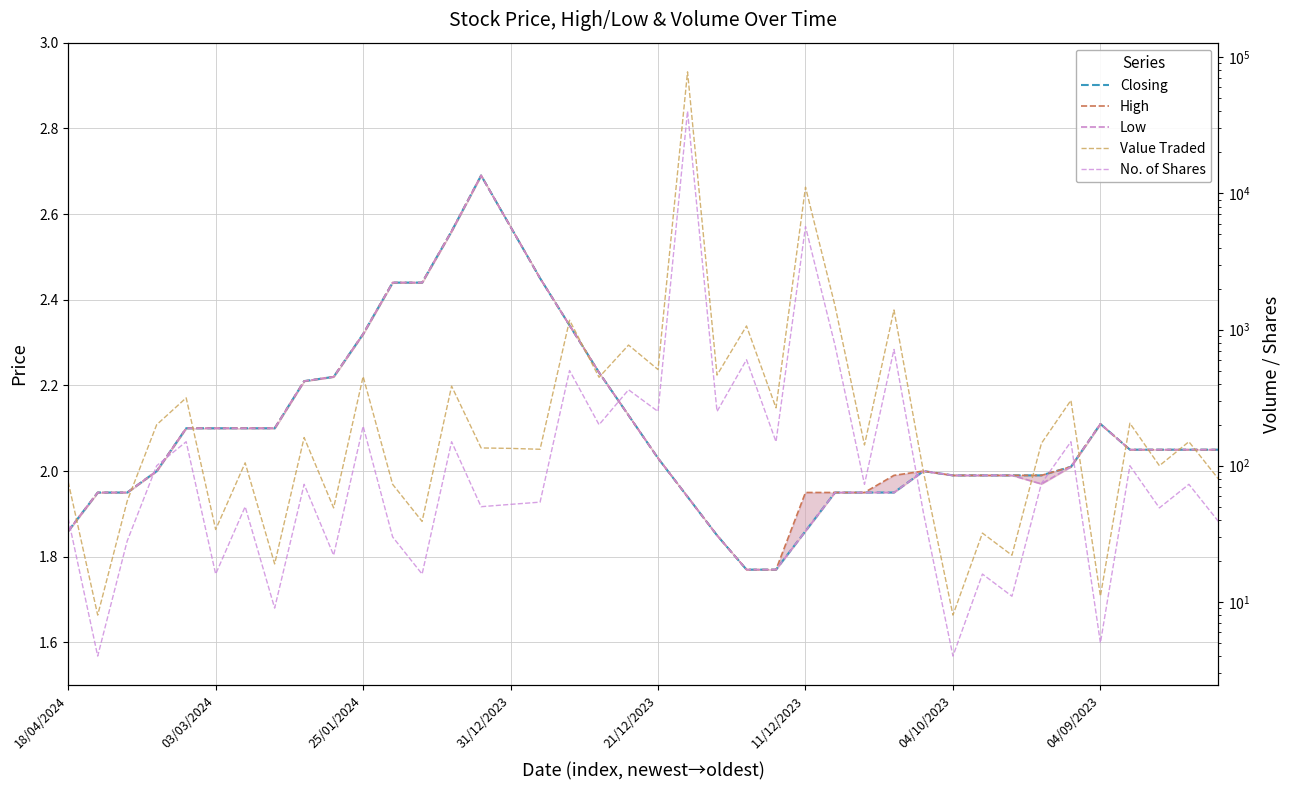

True or false: Low and High intersect in this chart.

False